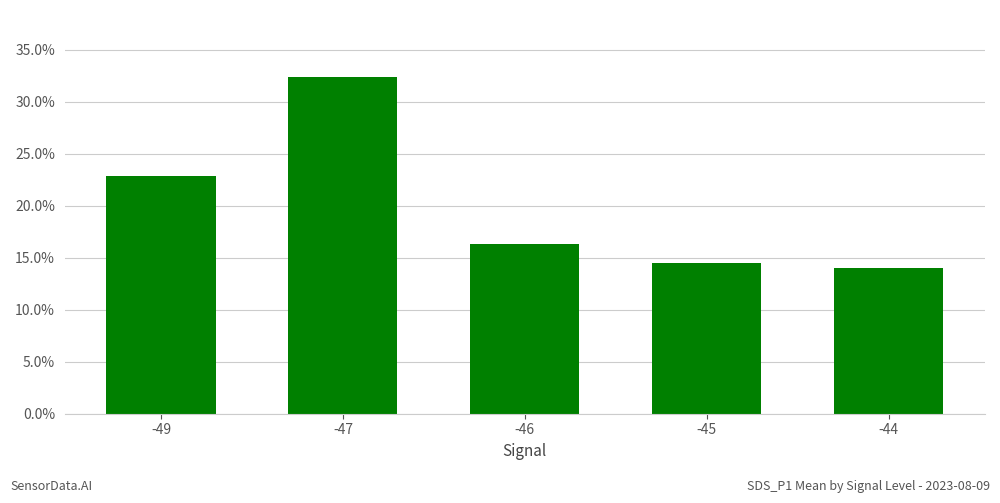

Are the bars horizontal?

No